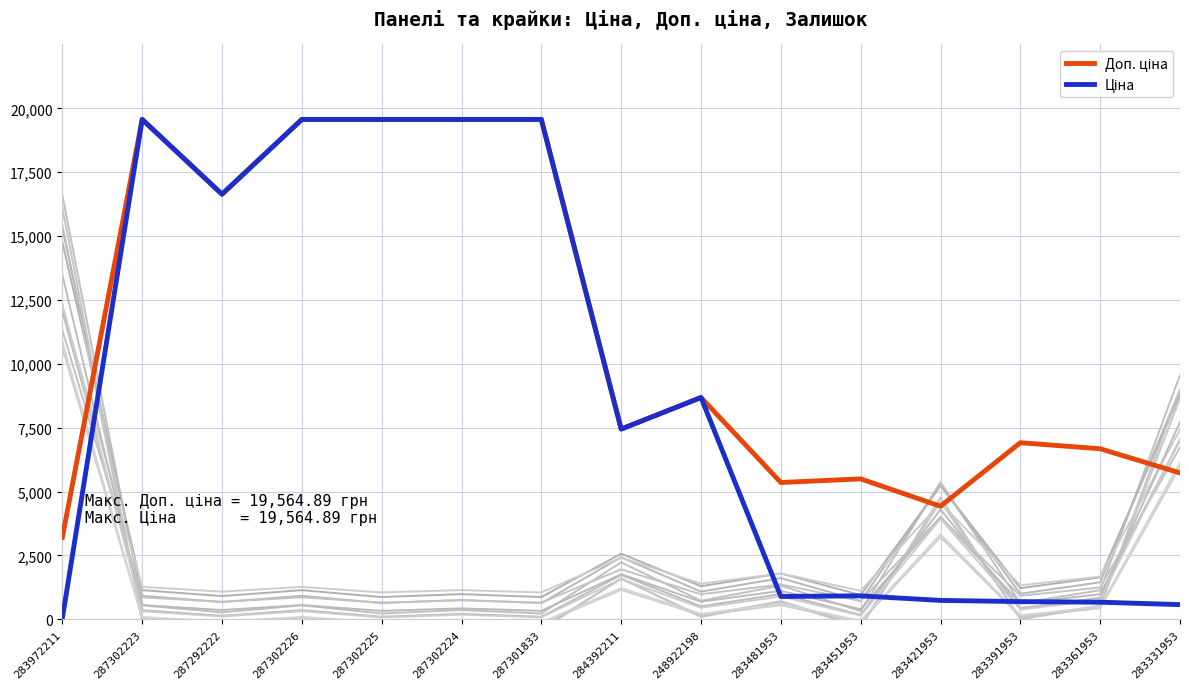

What is the difference between the maximum and minimum values in the Доп. ціна series?

16359.9